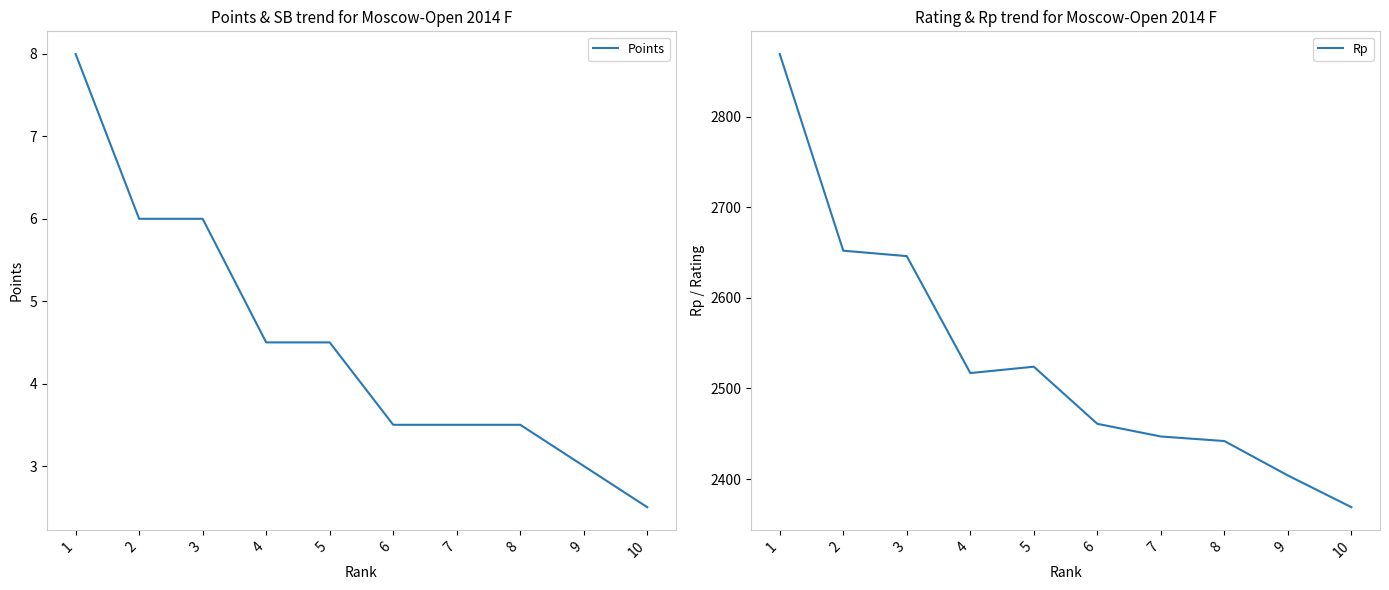

What is the spread (max minus min) of values at 8?

2438.5